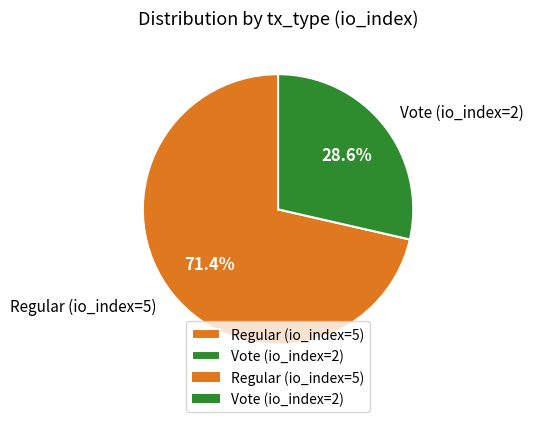

To the nearest percent, what is the difference between the largest and smallest slice percentages?

43%